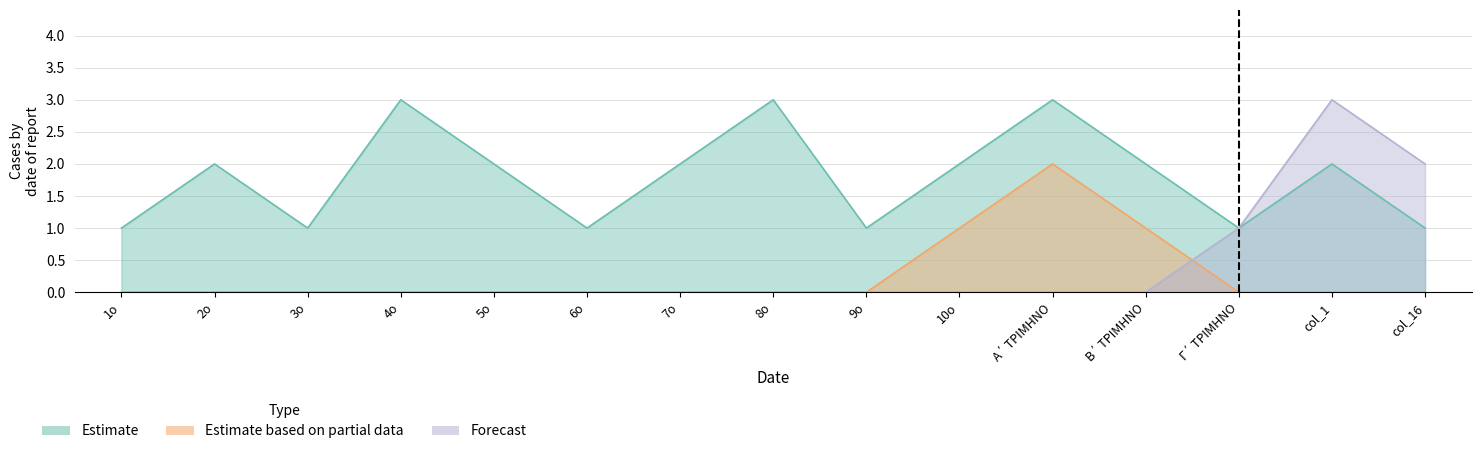

Rank the series at 2ο from lowest to highest value.

Estimate based on partial data, Forecast, Estimate